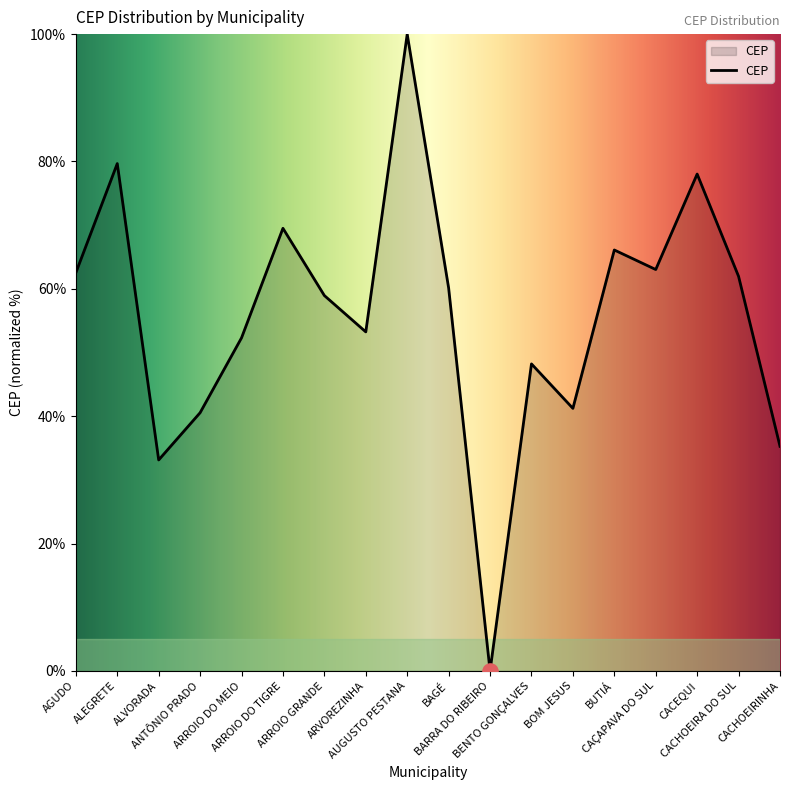

What is the ratio of the value at ANTÔNIO PRADO to the value at CAÇAPAVA DO SUL?

0.6